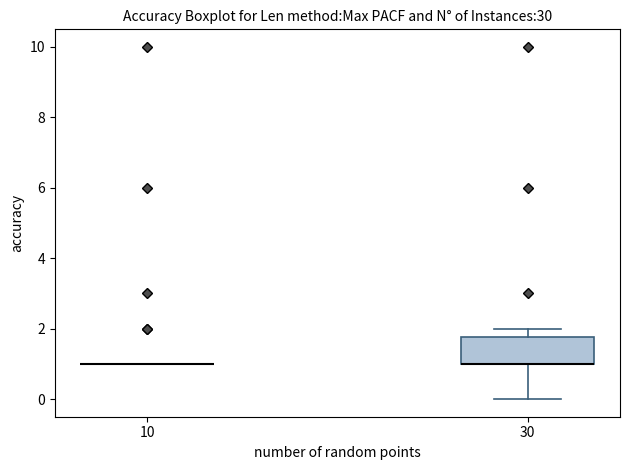

Which box is the tallest, from its lower edge to its upper edge?

30